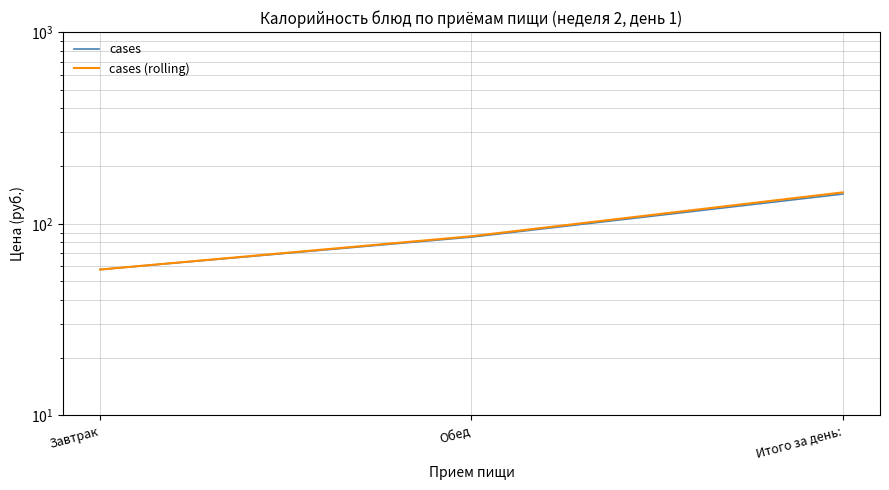

List the series in order of their overall mean, lowest first.

cases, cases (rolling)